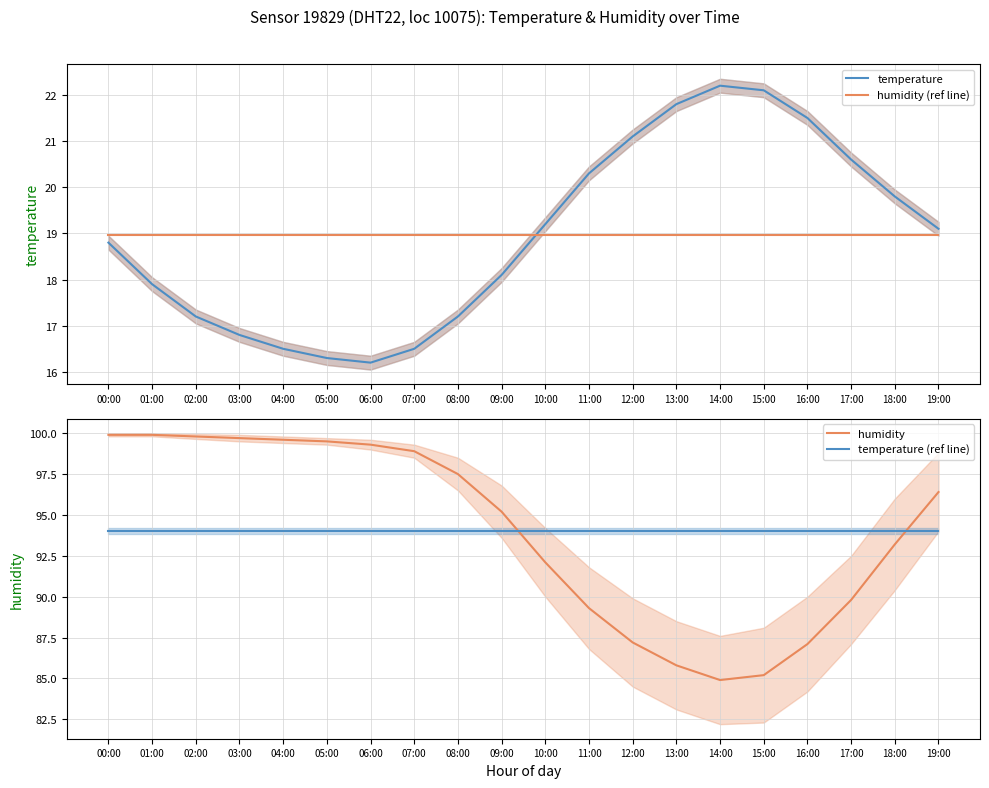

Where is temperature (ref line) nearest to the value 94?

00:00